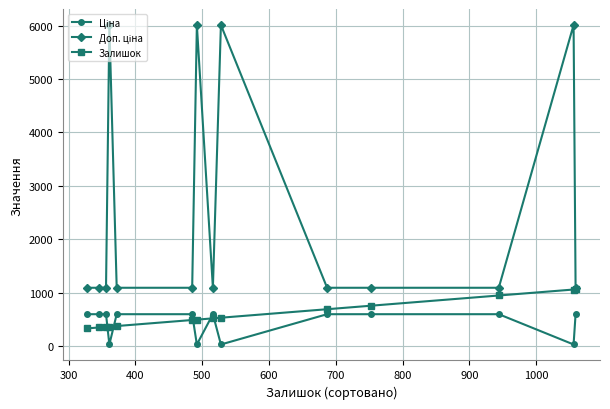

What is the maximum value for Залишок?

1059.0